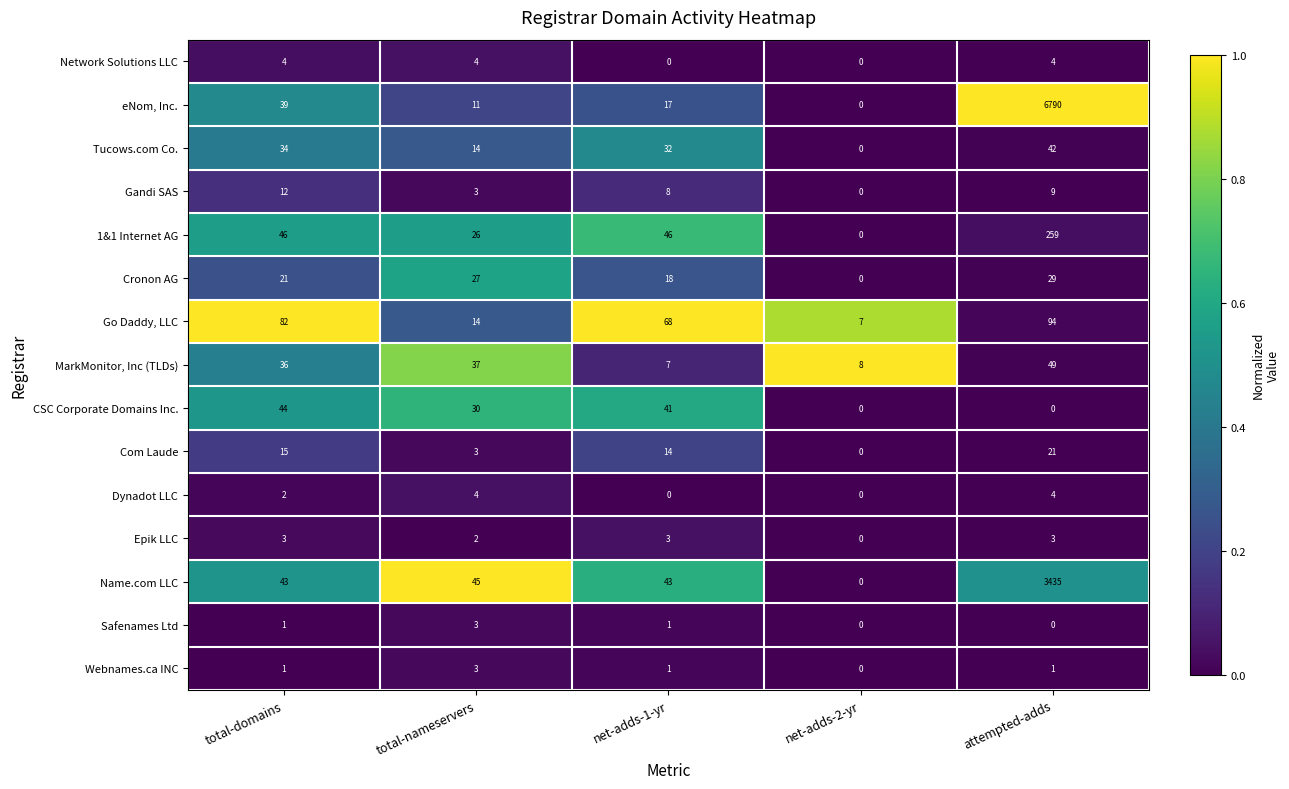

At which category is the sum across all series the highest?

attempted-adds